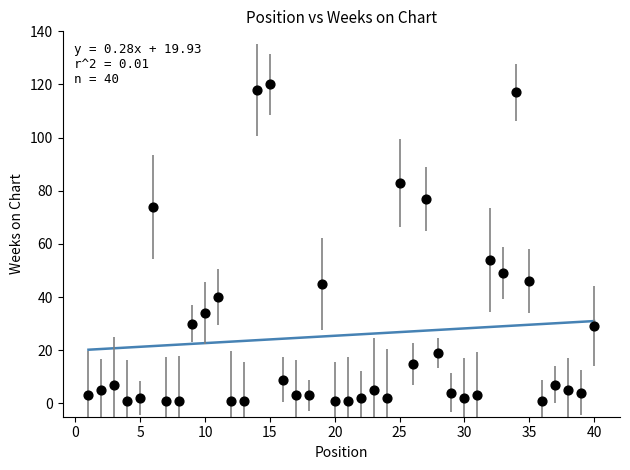

What is the range of X values (max minus min)?

39